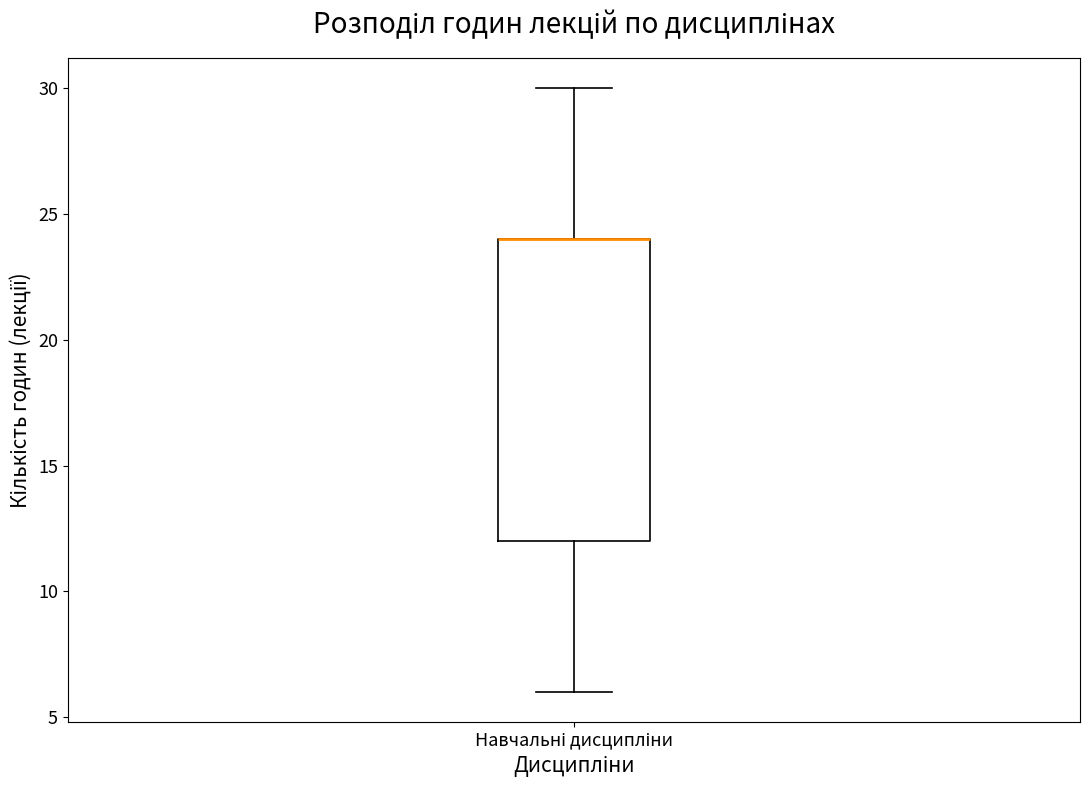

Transcribe this box plot: give where the median line is, the range the box spans, and where the two whiskers end, as read against the y-axis. The values are not printed on the chart, so give them approximately, as read against the axis.

median 24 (drawn on the box's upper edge), box 12 to 24, whiskers 6 to 30